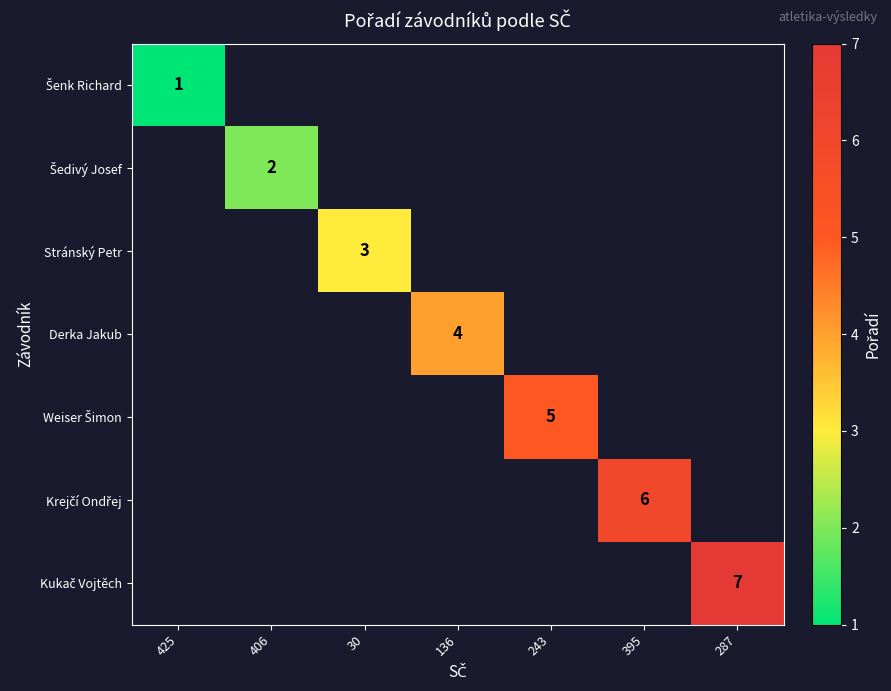

Is it true that Derka Jakub equals 4 at 136?

True